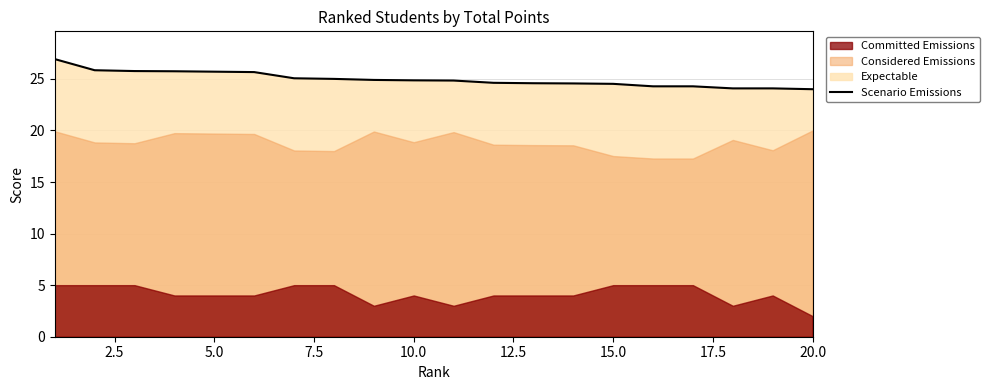

Reading left to right, list all the values displayed in this chart.

26.9	25.8	25.8	25.7	25.7	25.7	25.1	25.0	24.9	24.9	24.8	24.6	24.6	24.6	24.5	24.3	24.3	24.1	24.1	24.0